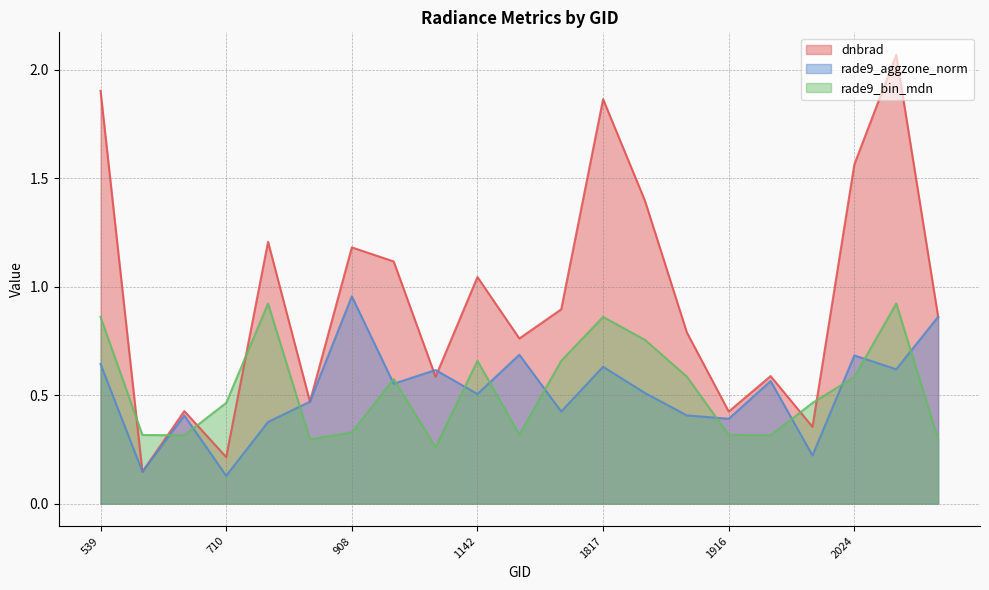

What are all the series names shown in the legend?

dnbrad, rade9_aggzone_norm, rade9_bin_mdn